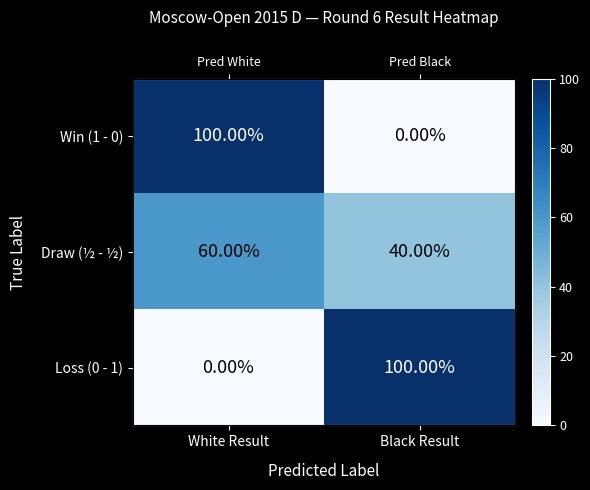

Which series has the largest range (max minus min)?

Win (1 - 0)